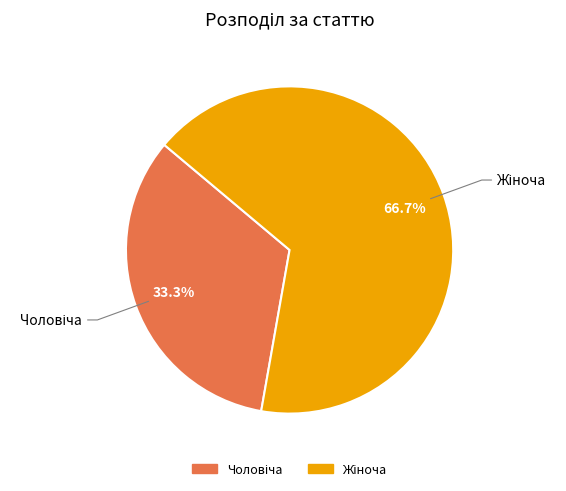

How many segments does this pie chart have?

2